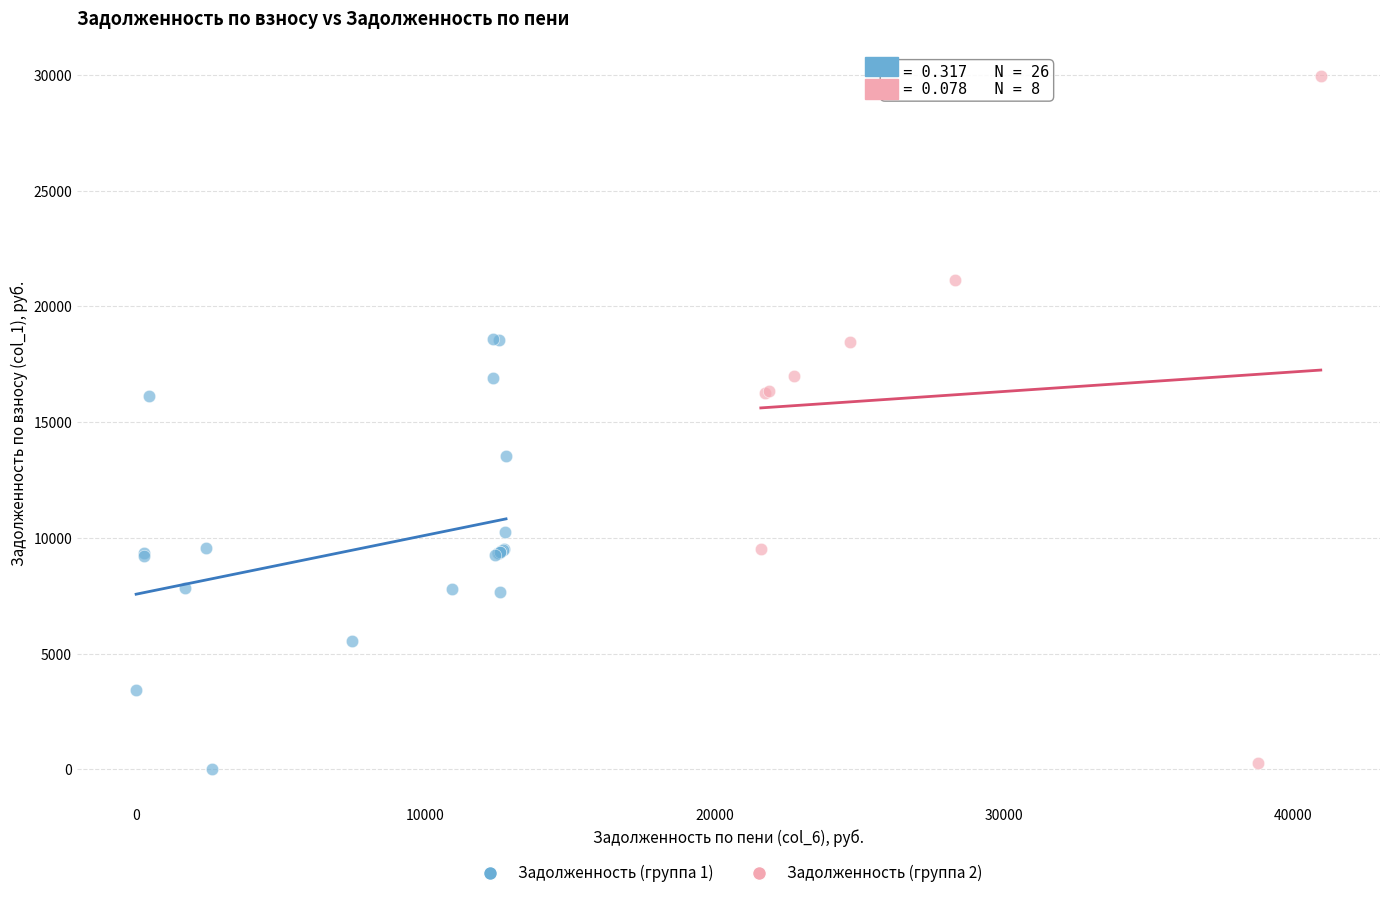

What are all the series names shown in the legend?

Задолженность (группа 1), Задолженность (группа 2)